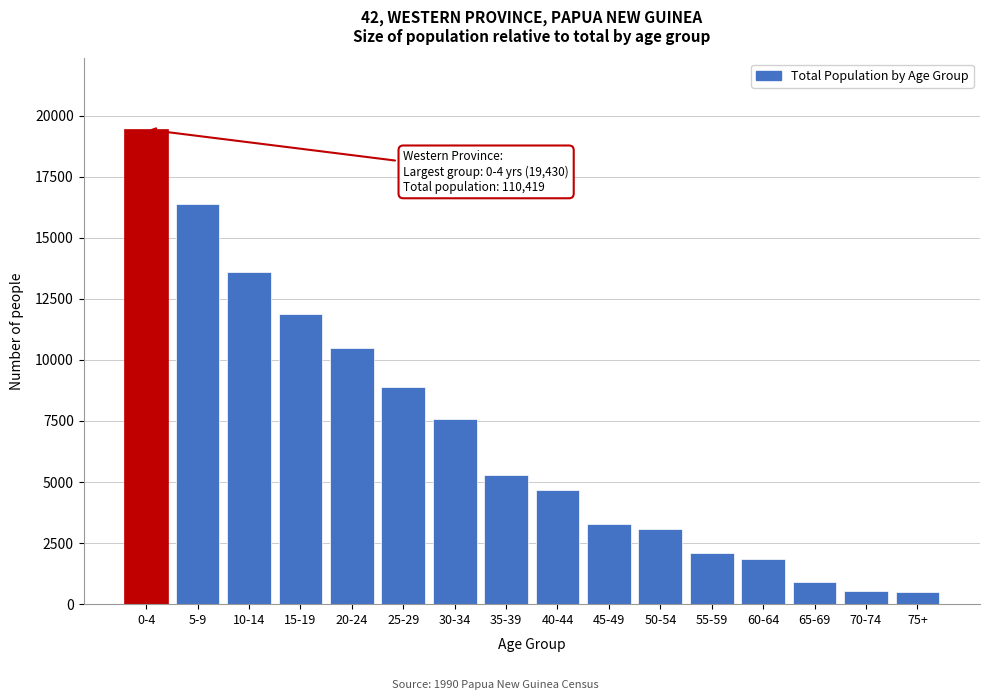

The value at 45-49 is 1328. True or false?

False